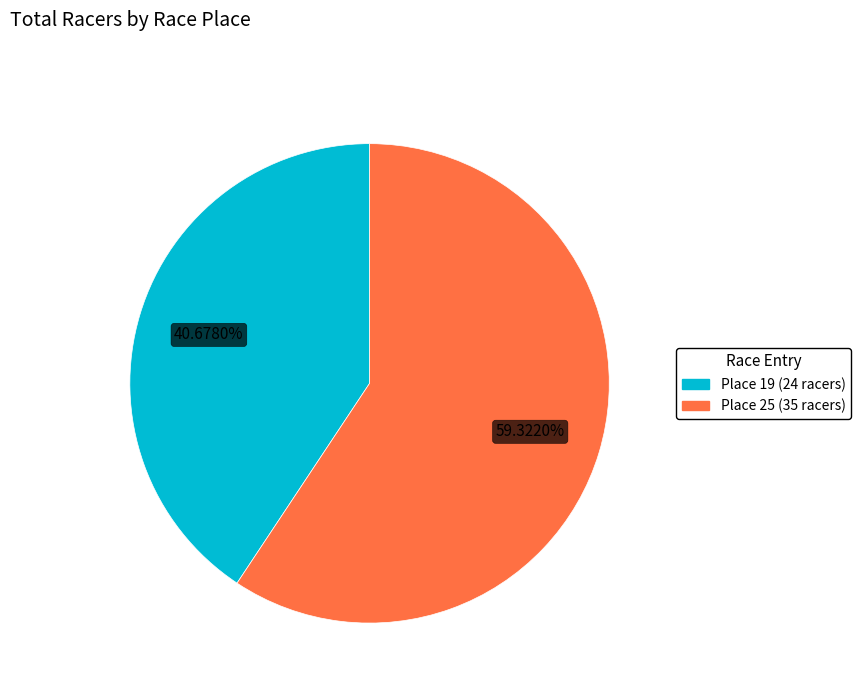

Is it true that Place 19 (24 racers) is 54% of the pie?

False